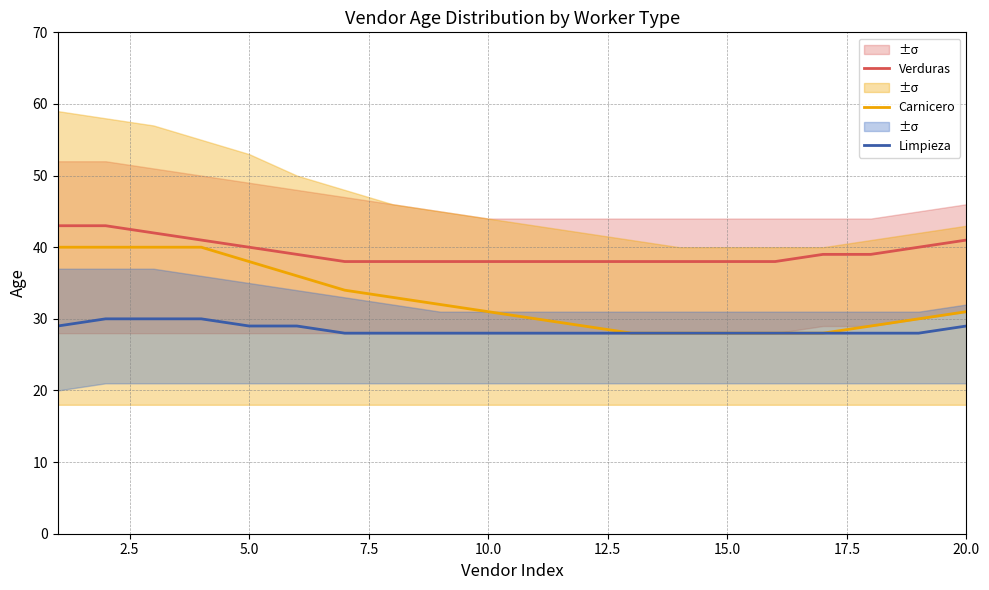

What is the maximum value for Limpieza?

30